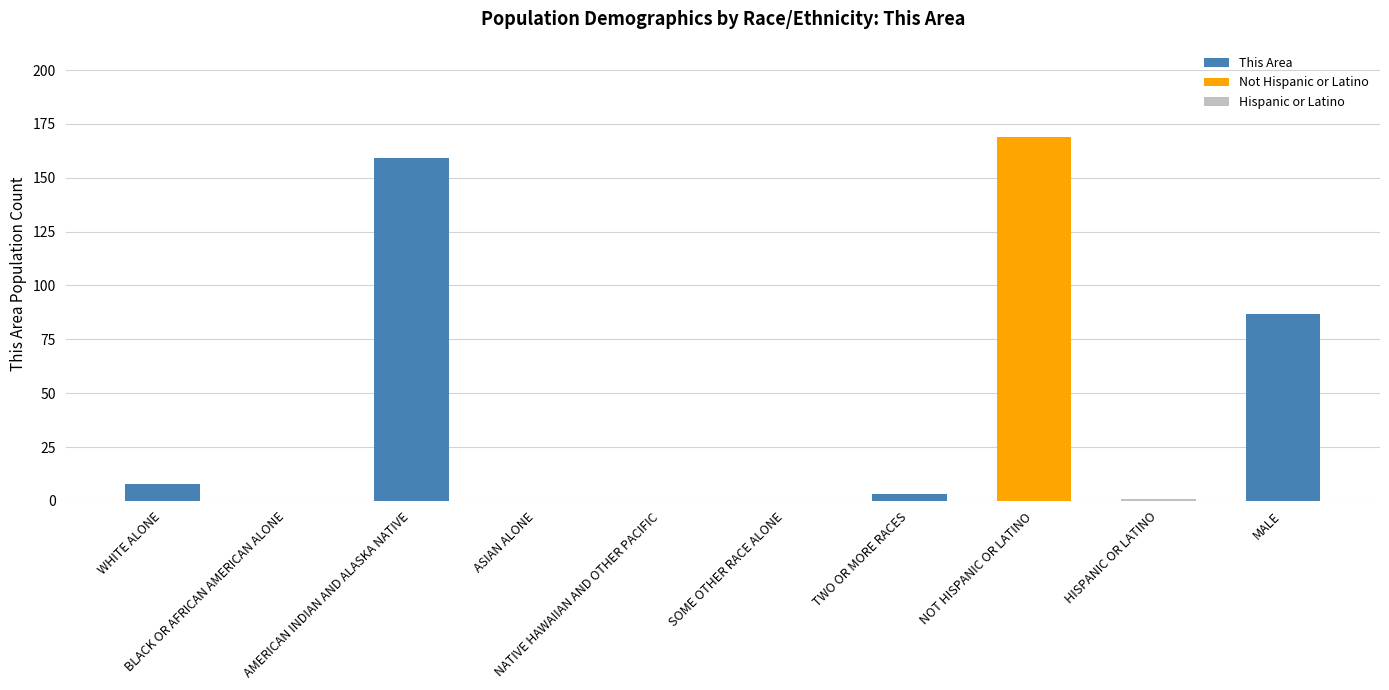

Reading right to left, extract all data points from this chart.

MALE=87	HISPANIC OR LATINO=1	NOT HISPANIC OR LATINO=169	TWO OR MORE RACES=3	SOME OTHER RACE ALONE=0	NATIVE HAWAIIAN AND OTHER PACIFIC=0	ASIAN ALONE=0	AMERICAN INDIAN AND ALASKA NATIVE=159	BLACK OR AFRICAN AMERICAN ALONE=0	WHITE ALONE=8